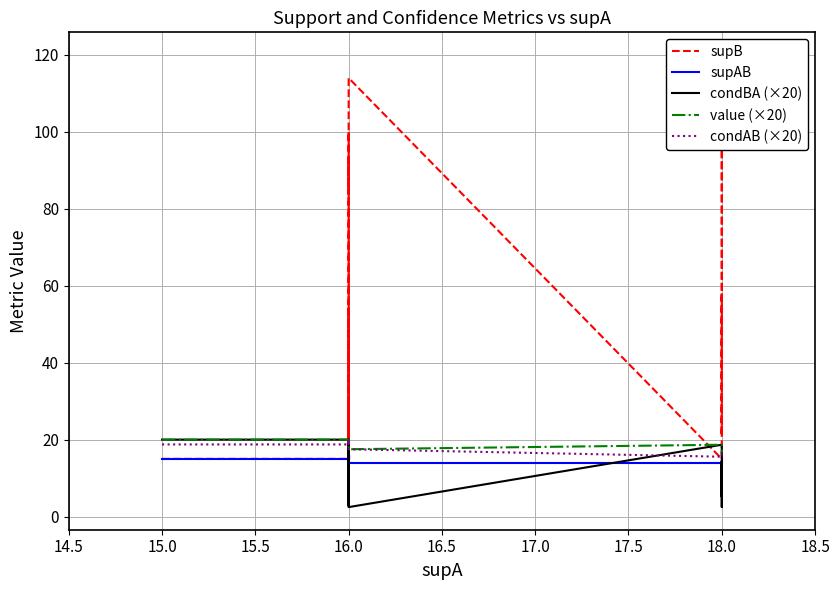

The value (×20) series shows 7.0 at 16.0. True or false?

False